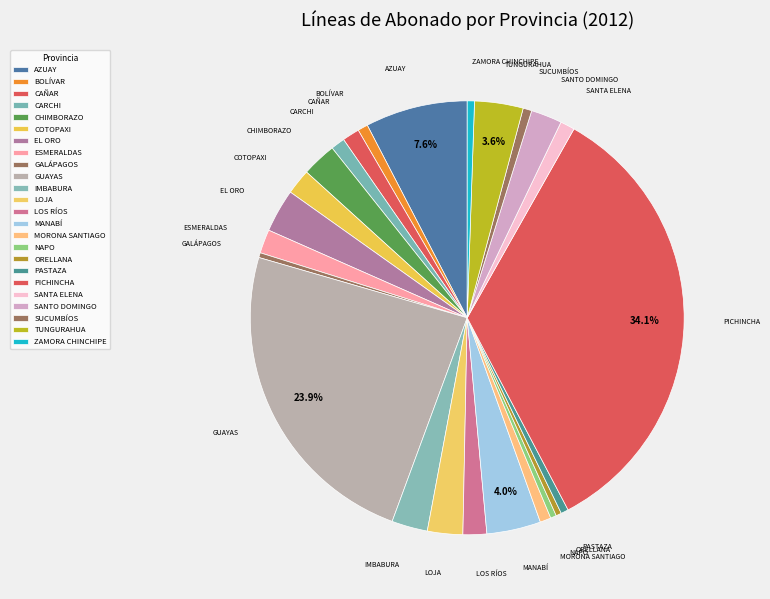

Does any single category account for the majority?

No